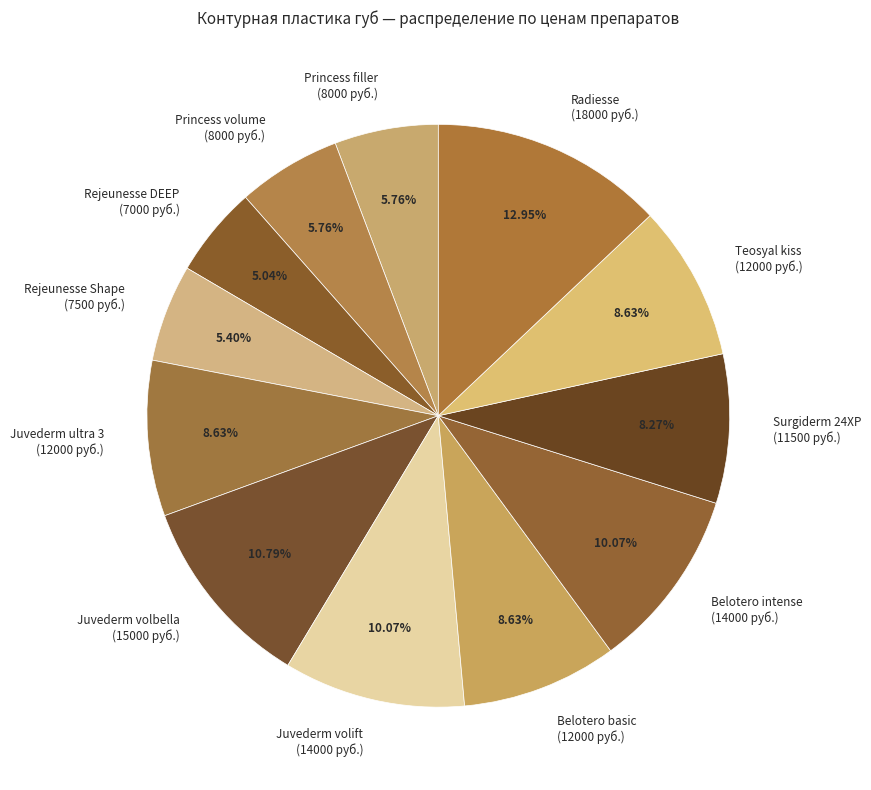

Is there any slice that represents more than half of the pie?

No